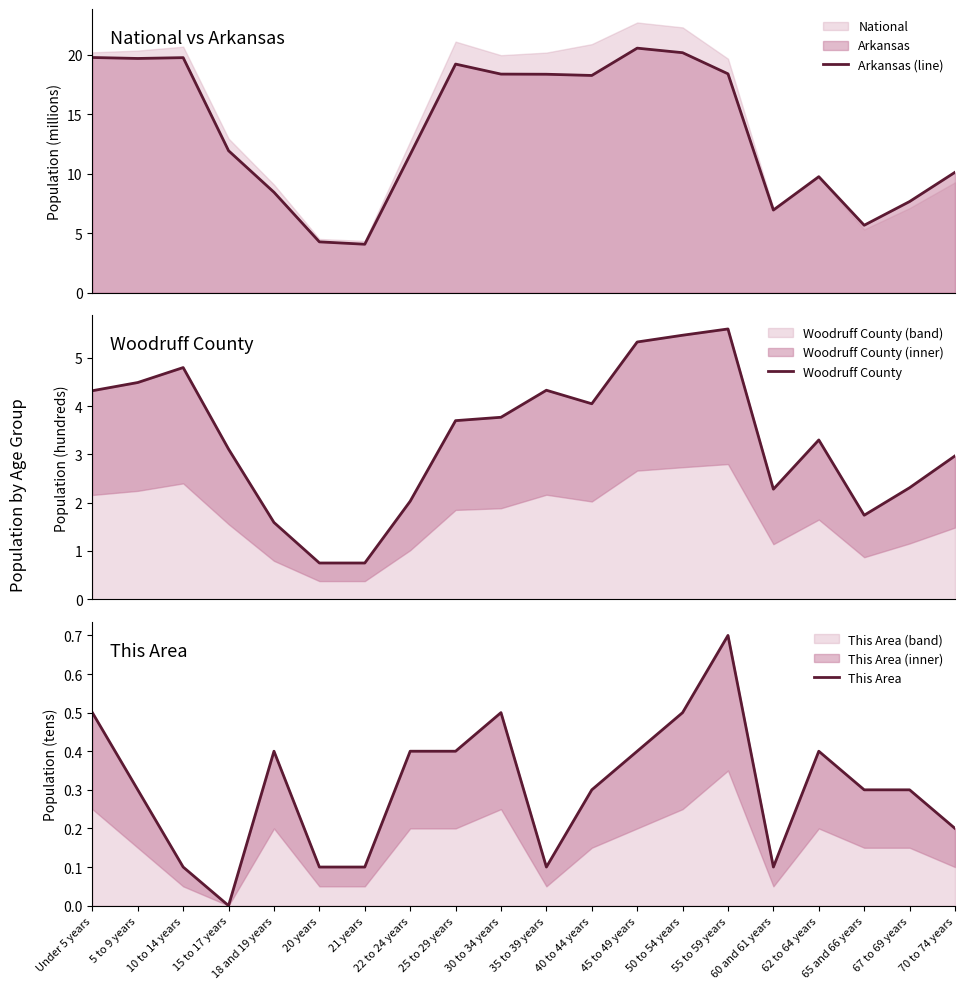

Which series has the largest range (max minus min)?

Arkansas (line)